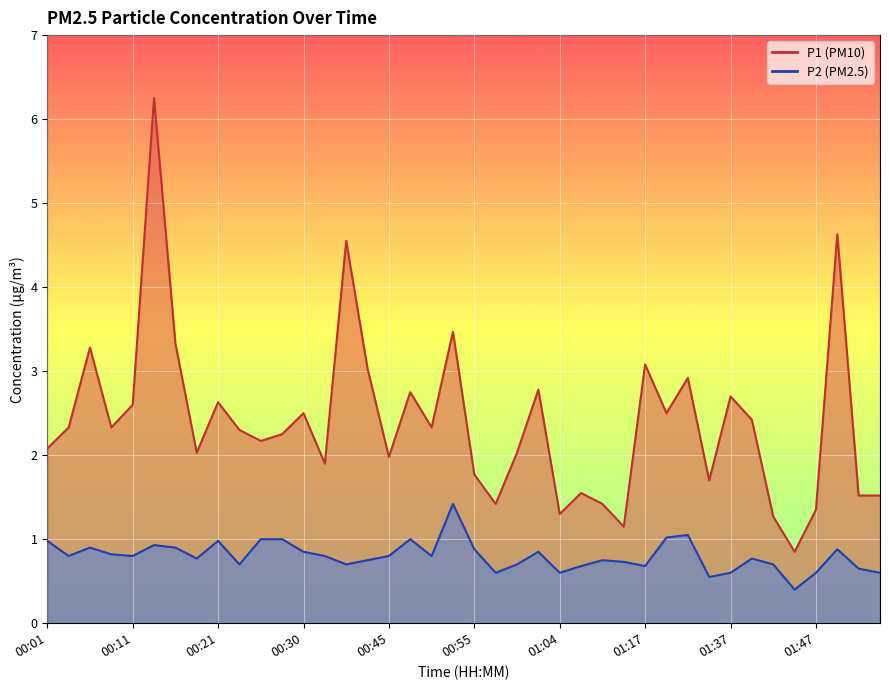

What is the minimum value for P1?

0.8